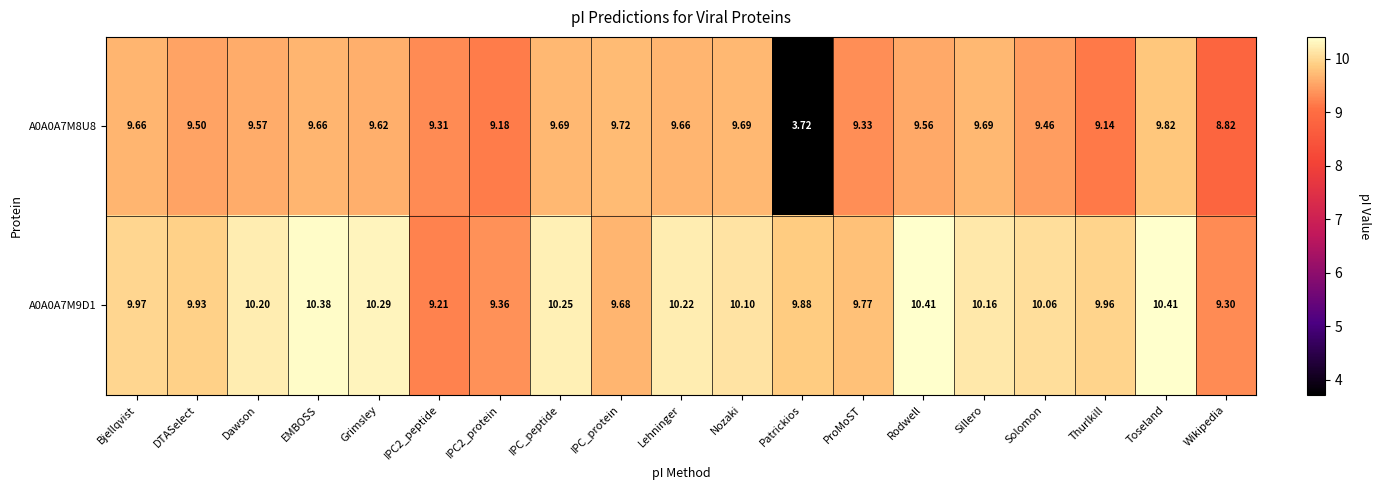

At which category is the sum across all series the highest?

Toseland